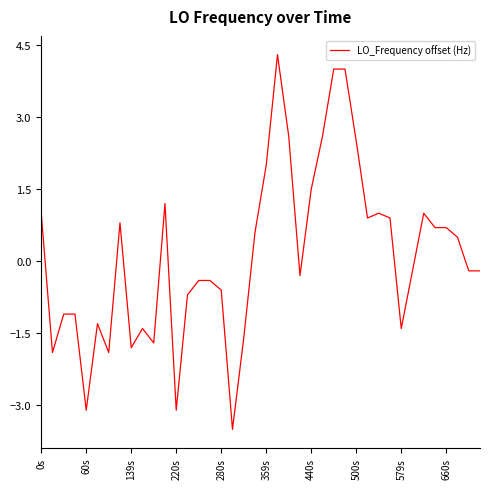

What is the average value?

0.1